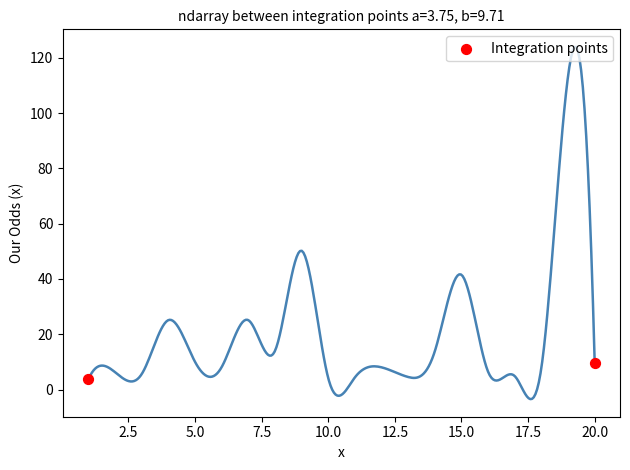

What is the average Y value?

6.7